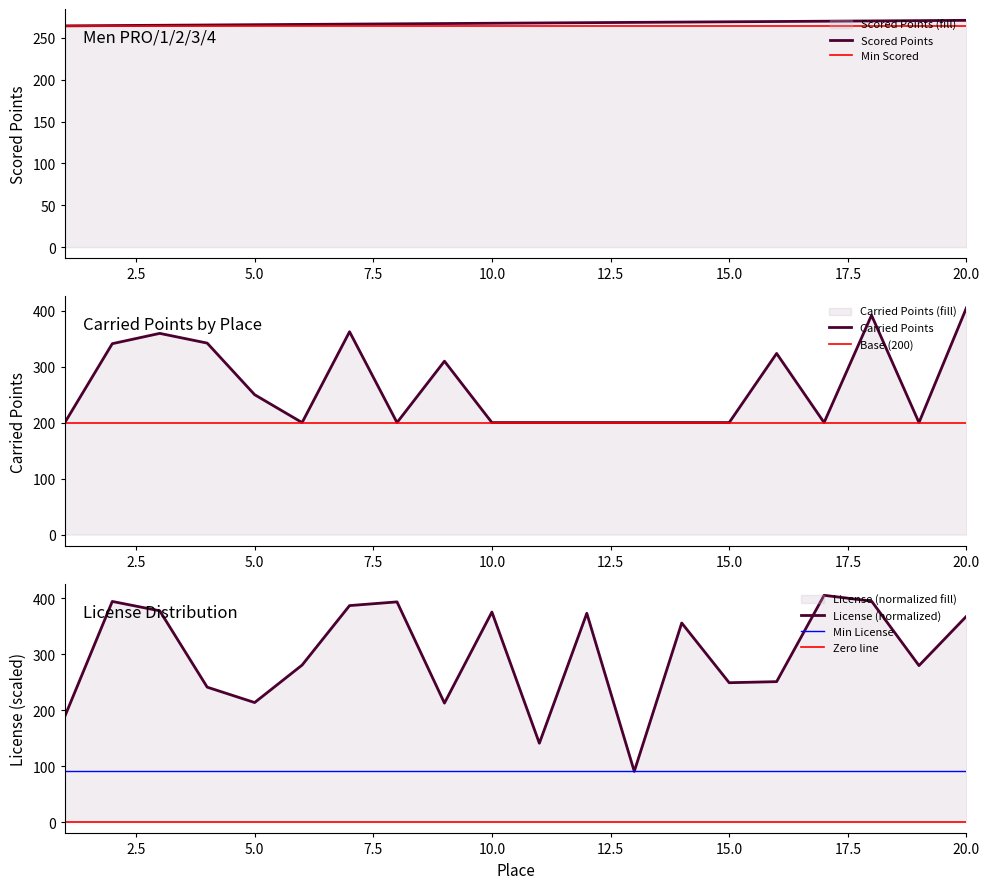

What is the total value across all series at 11?

608.5